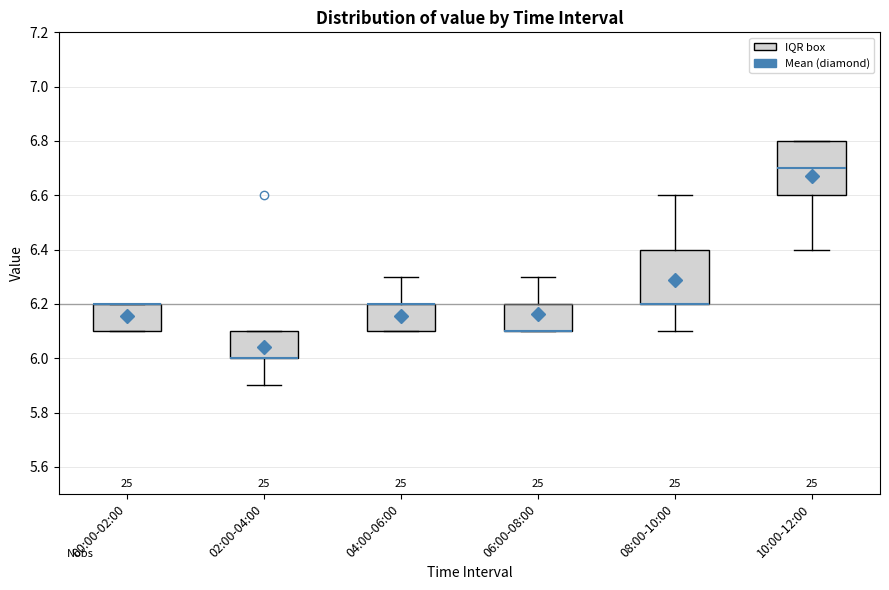

Reading left to right, transcribe this box plot: for each box, give where its median line is, the range the box spans, and where its two whiskers end, as read against the y-axis. The values are not printed on the chart, so give them approximately, as read against the axis.

00:00-02:00: median 6.2 (drawn on the box's upper edge), box 6.1 to 6.2, whiskers 6.1 to 6.2
02:00-04:00: median 6.0 (drawn on the box's lower edge), box 6.0 to 6.1, whiskers 5.9 to 6.1
04:00-06:00: median 6.2 (drawn on the box's upper edge), box 6.1 to 6.2, whiskers 6.1 to 6.3
06:00-08:00: median 6.1 (drawn on the box's lower edge), box 6.1 to 6.2, whiskers 6.1 to 6.3
08:00-10:00: median 6.2 (drawn on the box's lower edge), box 6.2 to 6.4, whiskers 6.1 to 6.6
10:00-12:00: median 6.7, box 6.6 to 6.8, whiskers 6.4 to 6.8